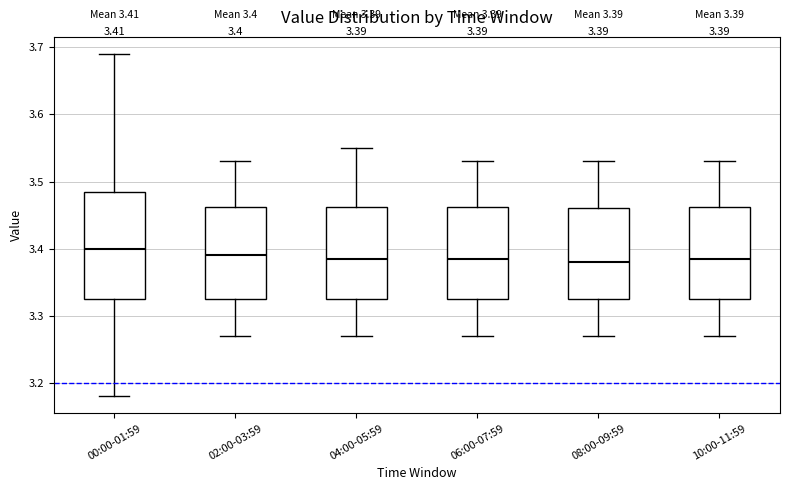

Comparing the boxes themselves (not the whiskers), which one is the tallest?

00:00-01:59